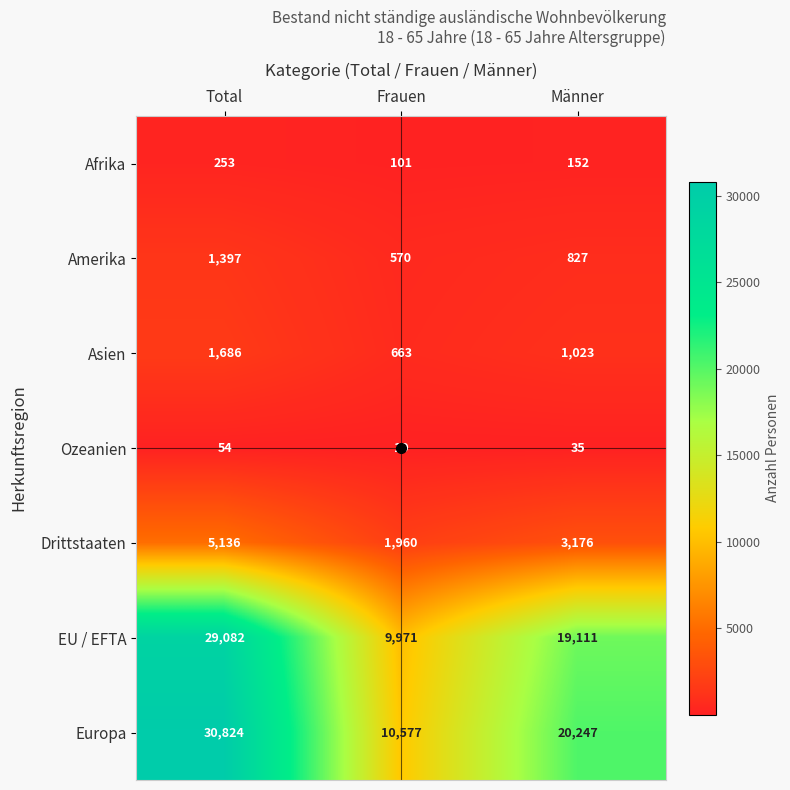

What is the spread (max minus min) of values at Männer?

20212